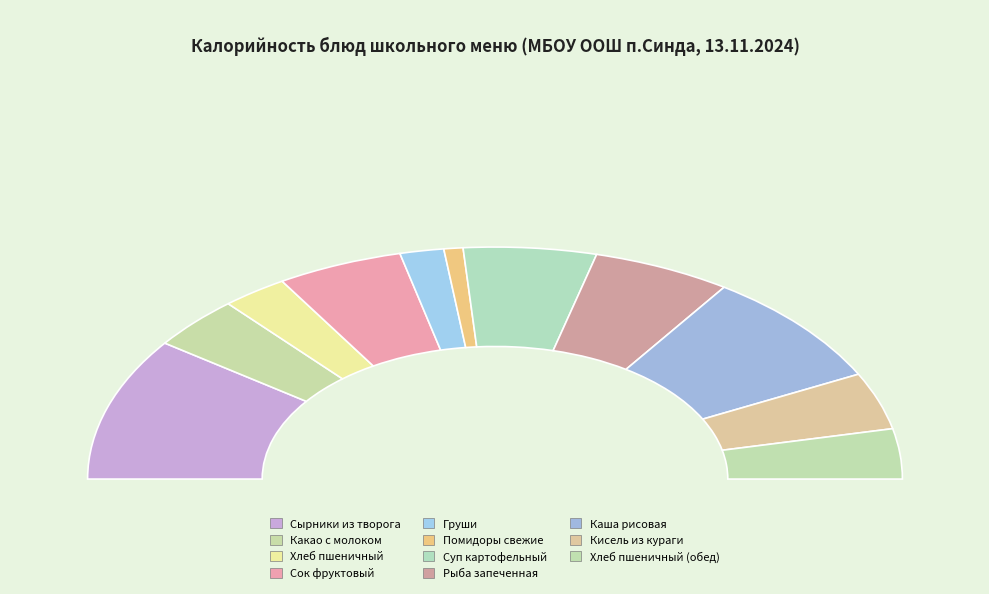

Does any single category account for the majority?

No